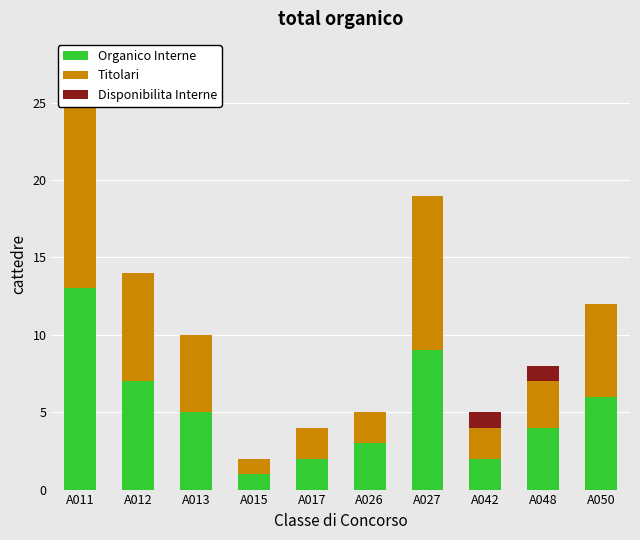

How many bars are there in each group?

3